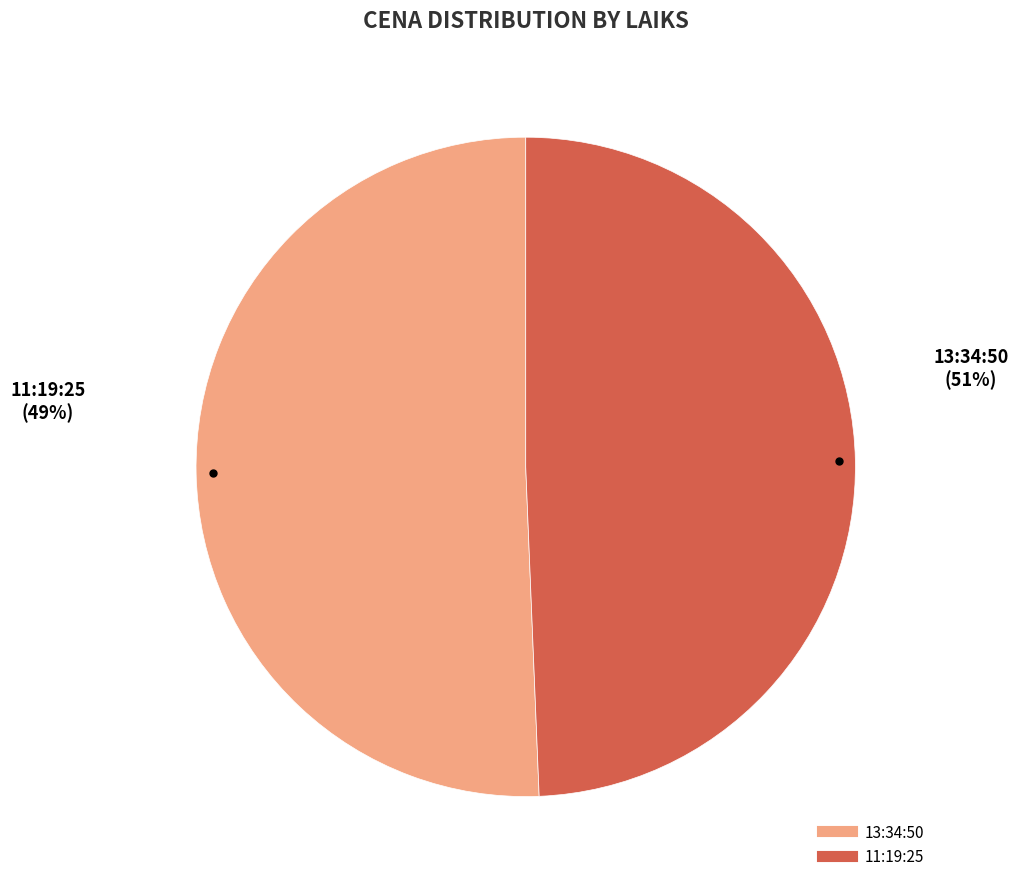

Count the number of slices in the pie.

2